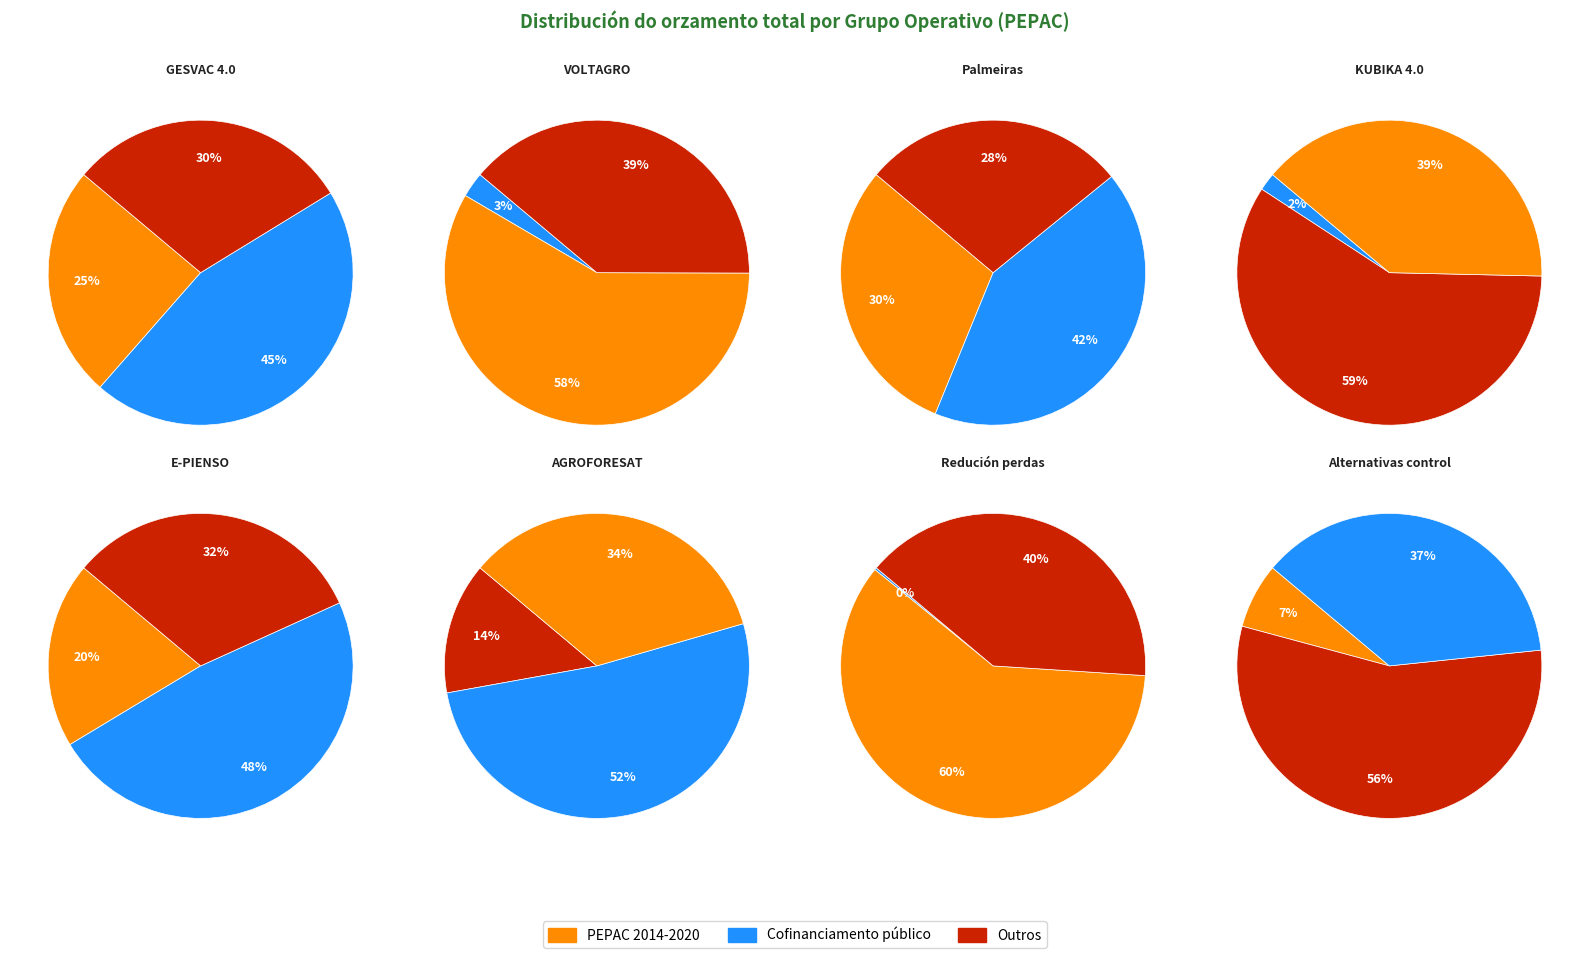

Combined, do Alternativas control and Palmeiras account for over 50%?

No